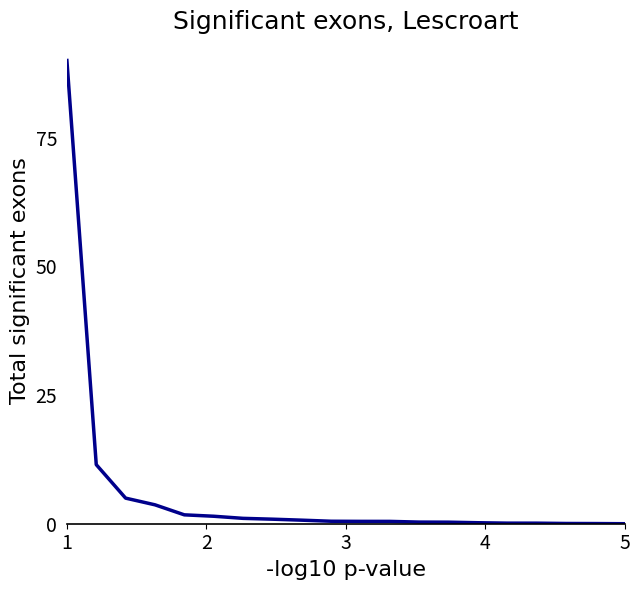

Is this an area chart (filled region under the line)?

No